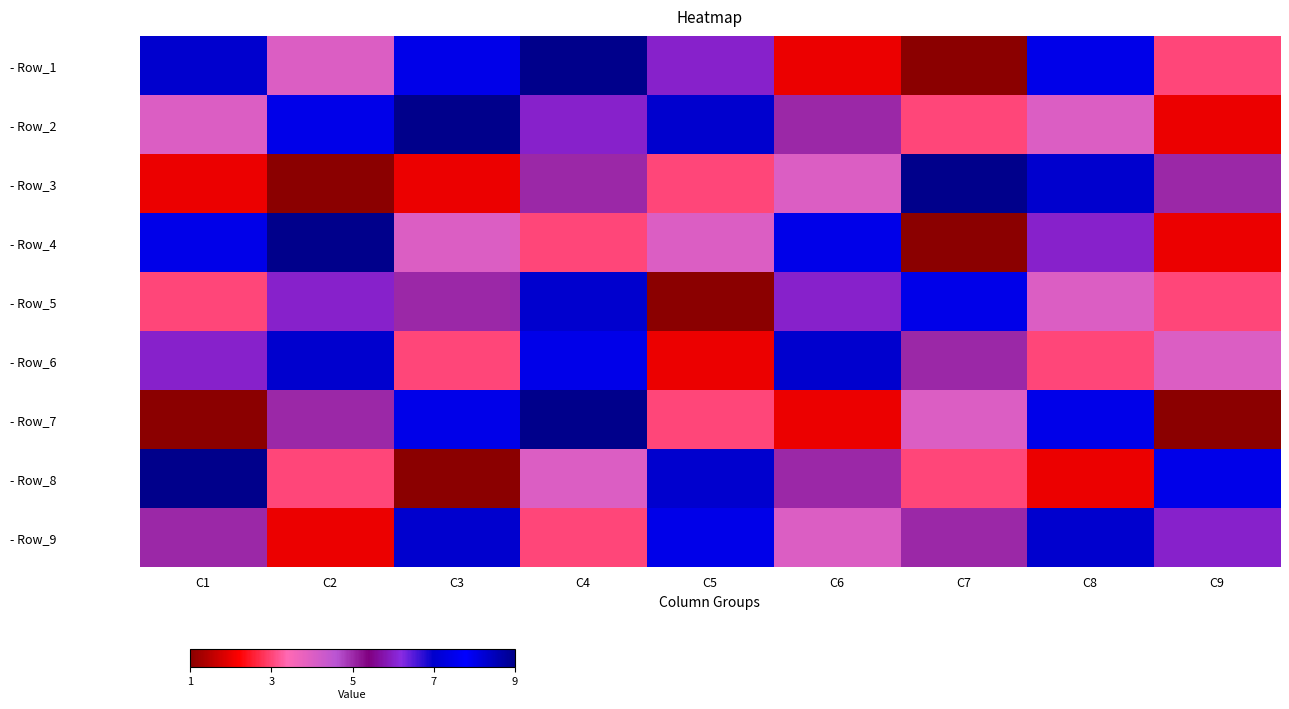

Reading left to right, transcribe all the data shown in this chart.

- Row_1: C1=7	C2=4	C3=8	C4=9	C5=6	C6=2	C7=1	C8=8	C9=3
- Row_2: C1=4	C2=8	C3=9	C4=6	C5=7	C6=5	C7=3	C8=4	C9=2
- Row_3: C1=2	C2=1	C3=2	C4=5	C5=3	C6=4	C7=9	C8=7	C9=5
- Row_4: C1=8	C2=9	C3=4	C4=3	C5=4	C6=8	C7=1	C8=6	C9=2
- Row_5: C1=3	C2=6	C3=5	C4=7	C5=1	C6=6	C7=8	C8=4	C9=3
- Row_6: C1=6	C2=7	C3=3	C4=8	C5=2	C6=7	C7=5	C8=3	C9=4
- Row_7: C1=1	C2=5	C3=8	C4=9	C5=3	C6=2	C7=4	C8=8	C9=1
- Row_8: C1=9	C2=3	C3=1	C4=4	C5=7	C6=5	C7=3	C8=2	C9=8
- Row_9: C1=5	C2=2	C3=7	C4=3	C5=8	C6=4	C7=5	C8=7	C9=6